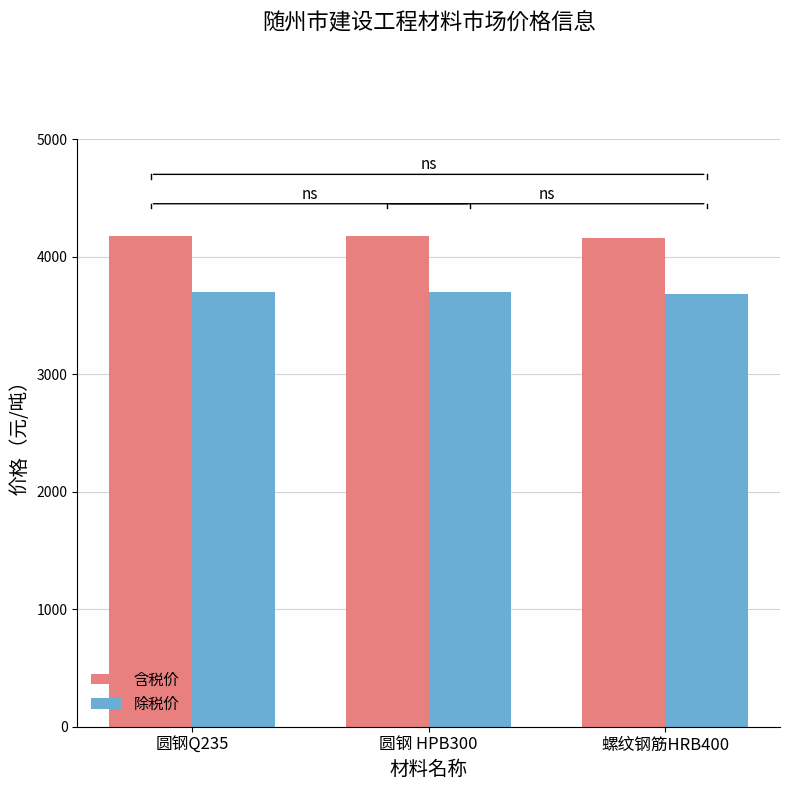

How many groups of bars are there?

3